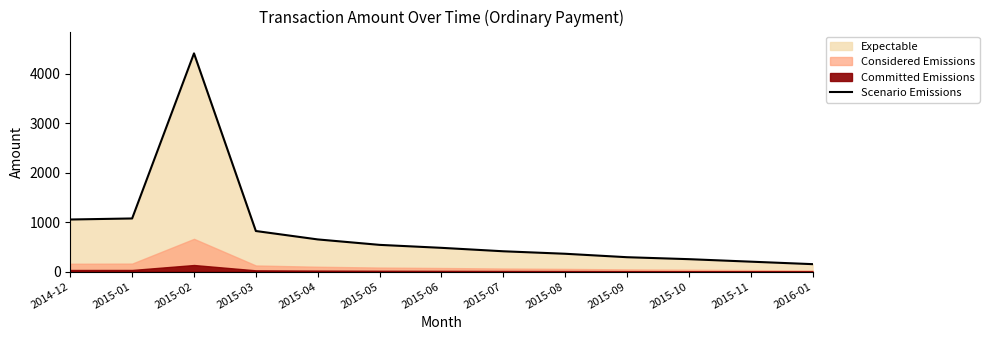

The chart shows a value of 290.4 at 2015-09. True or false?

True